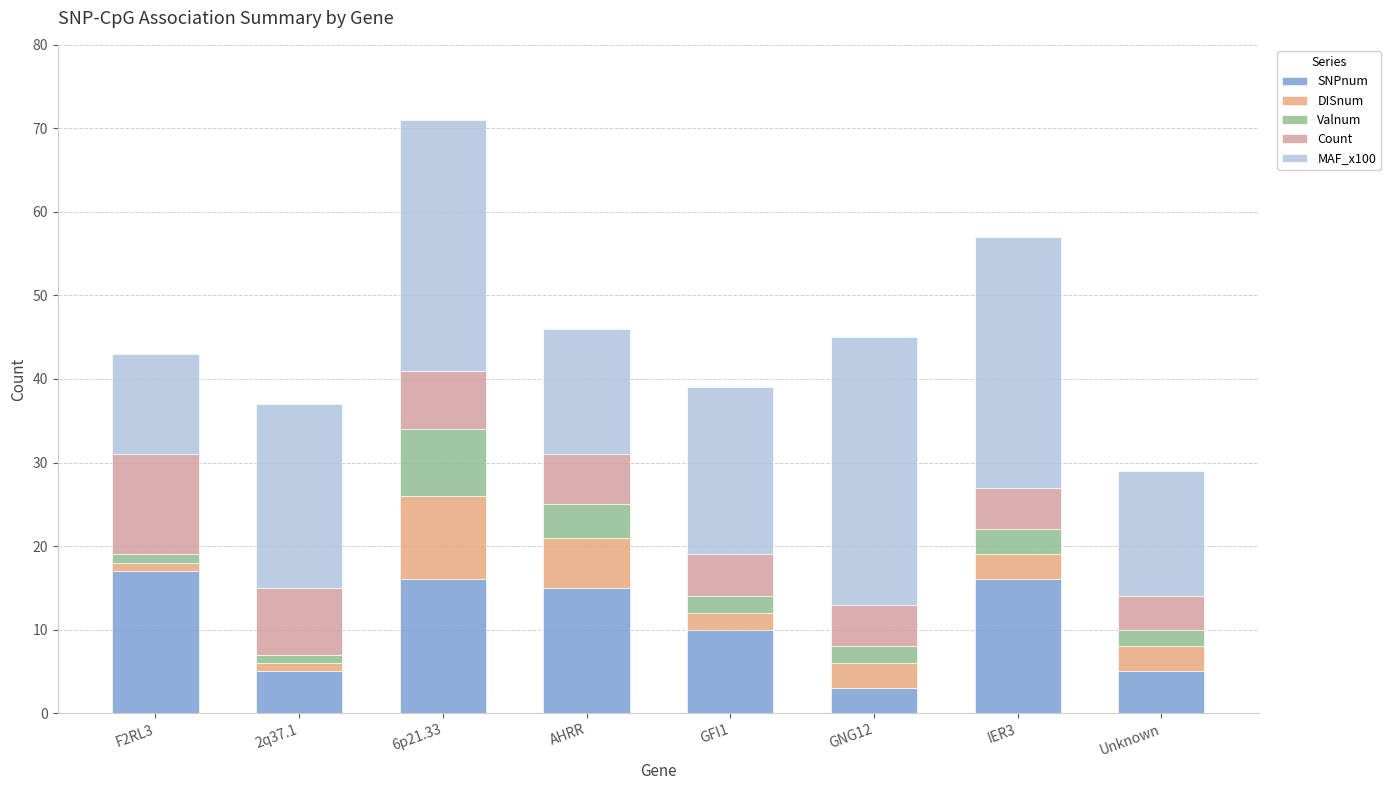

What is the difference between the maximum and minimum values in the SNPnum series?

14